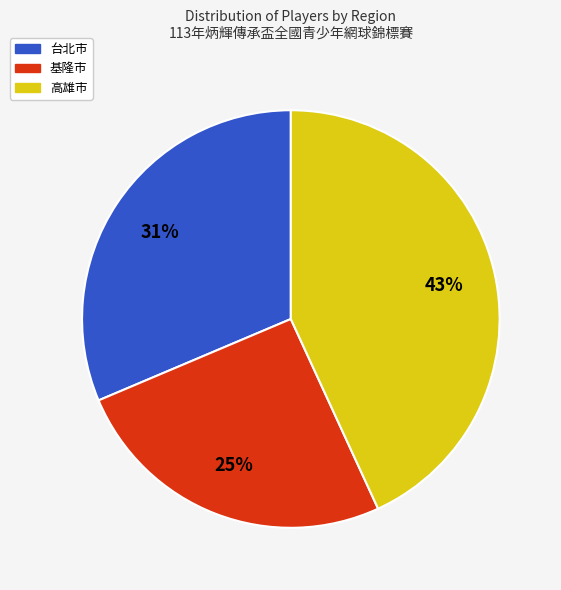

What is the ratio of the value at 基隆市 to the value at 台北市?

0.8